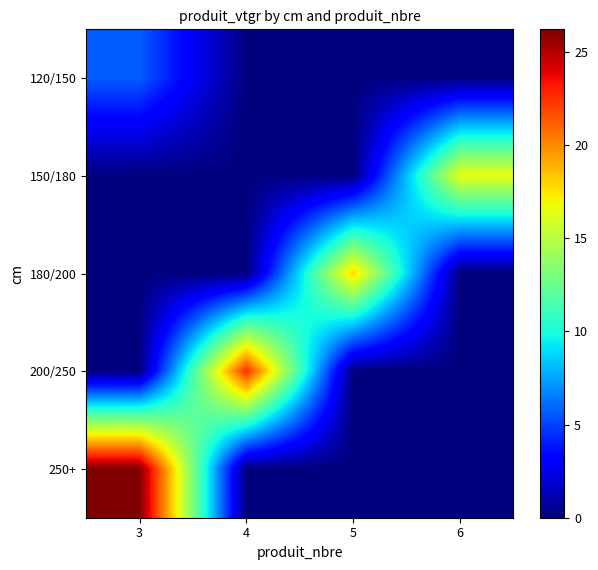

Which series has the largest range (max minus min)?

250+